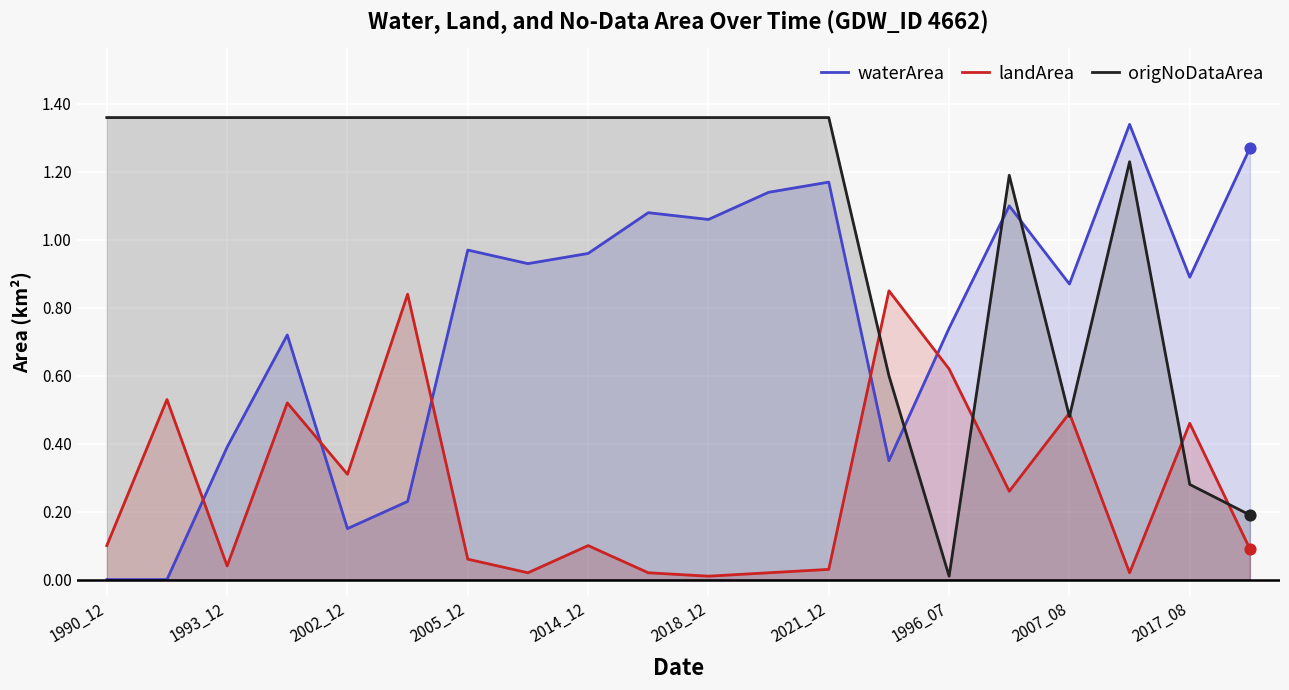

Which series has the largest total across all categories?

origNoDataArea